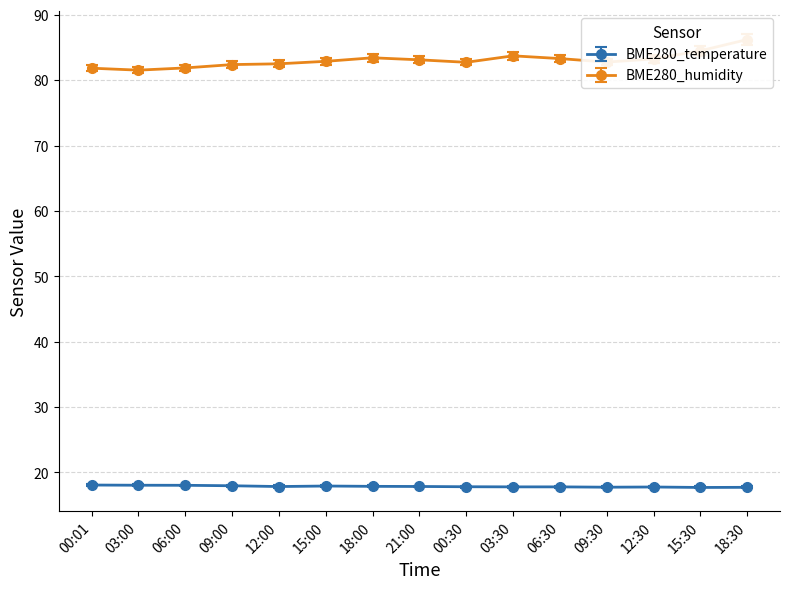

True or false: BME280_humidity and BME280_temperature intersect in this chart.

False